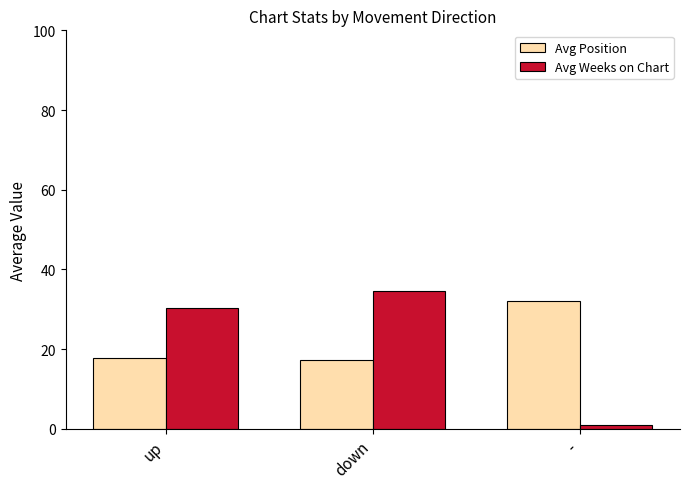

At up, list the series in order from largest to smallest.

Avg Weeks on Chart, Avg Position